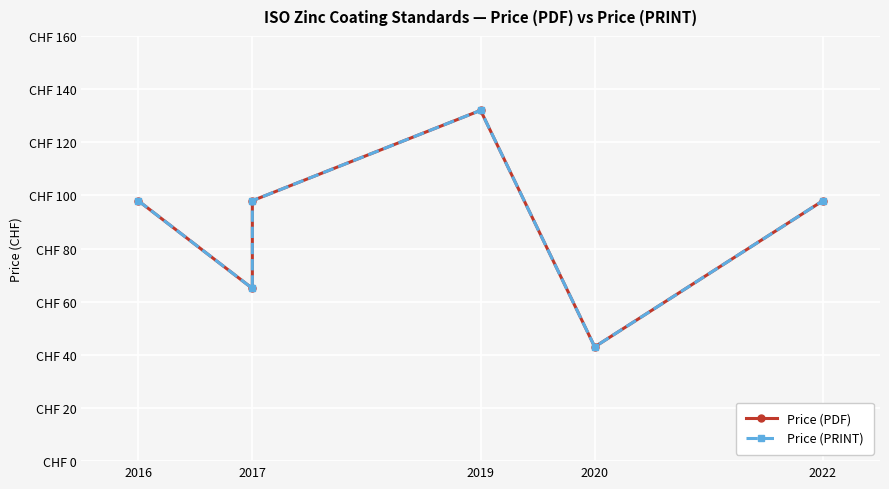

At which label is Price (PDF) closest to 87?

2016